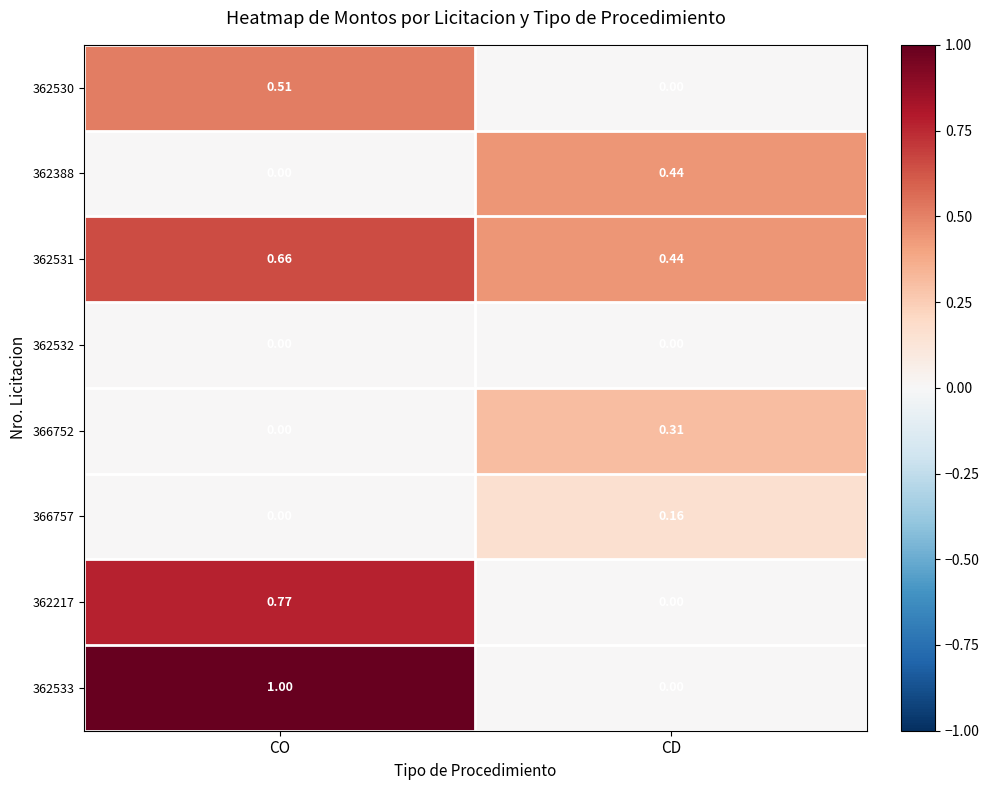

List the labels in order of 362388 value, largest first.

CD, CO